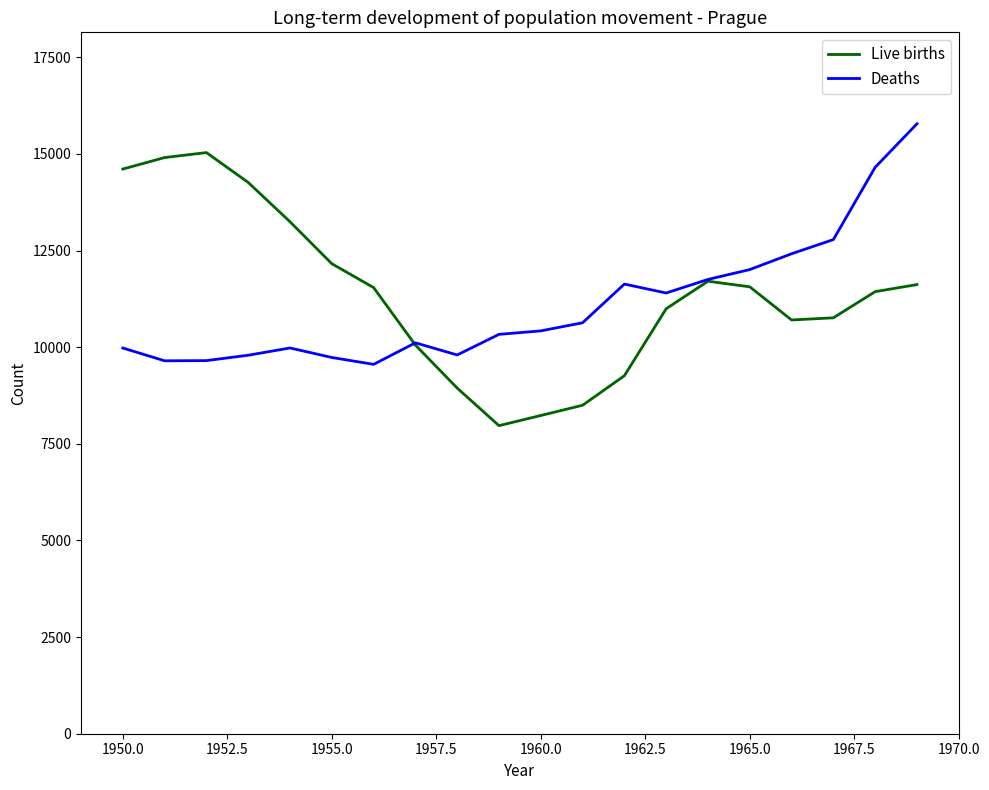

Which series has the widest spread of values?

Live births